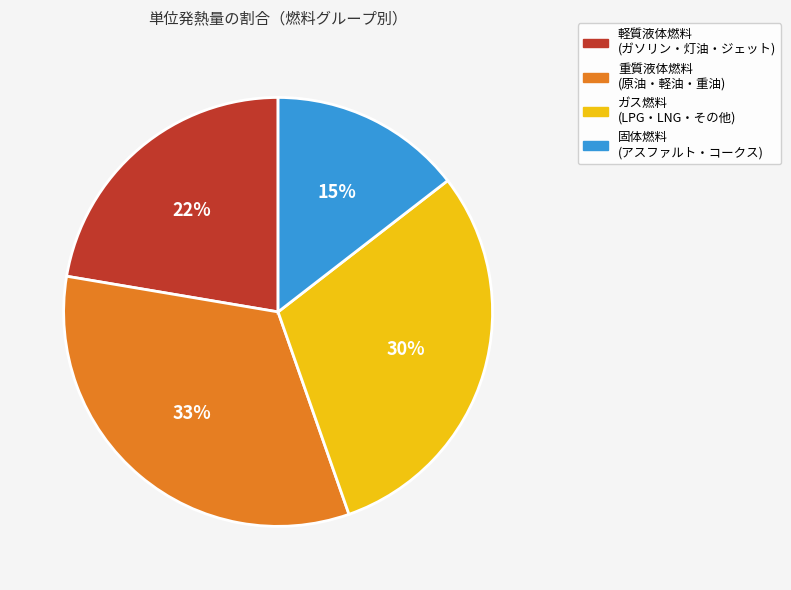

What is the ratio of the value at 軽質液体燃料 (ガソリン・灯油・ジェット) to the value at ガス燃料 (LPG・LNG・その他)?

0.7